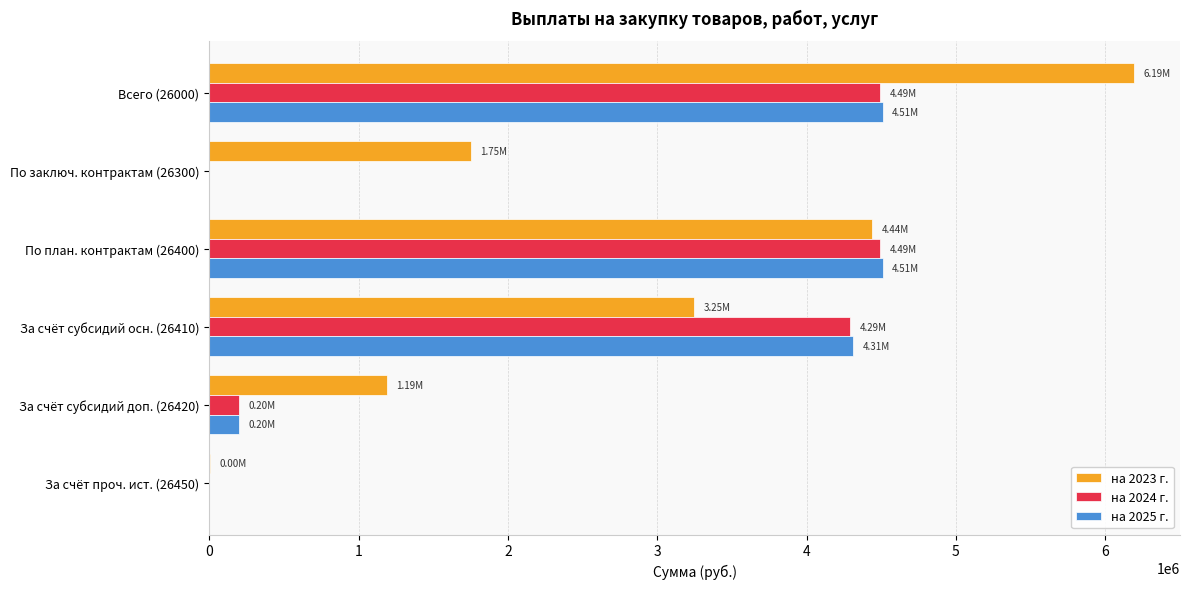

Which series has the largest total across all categories?

на 2023 г.